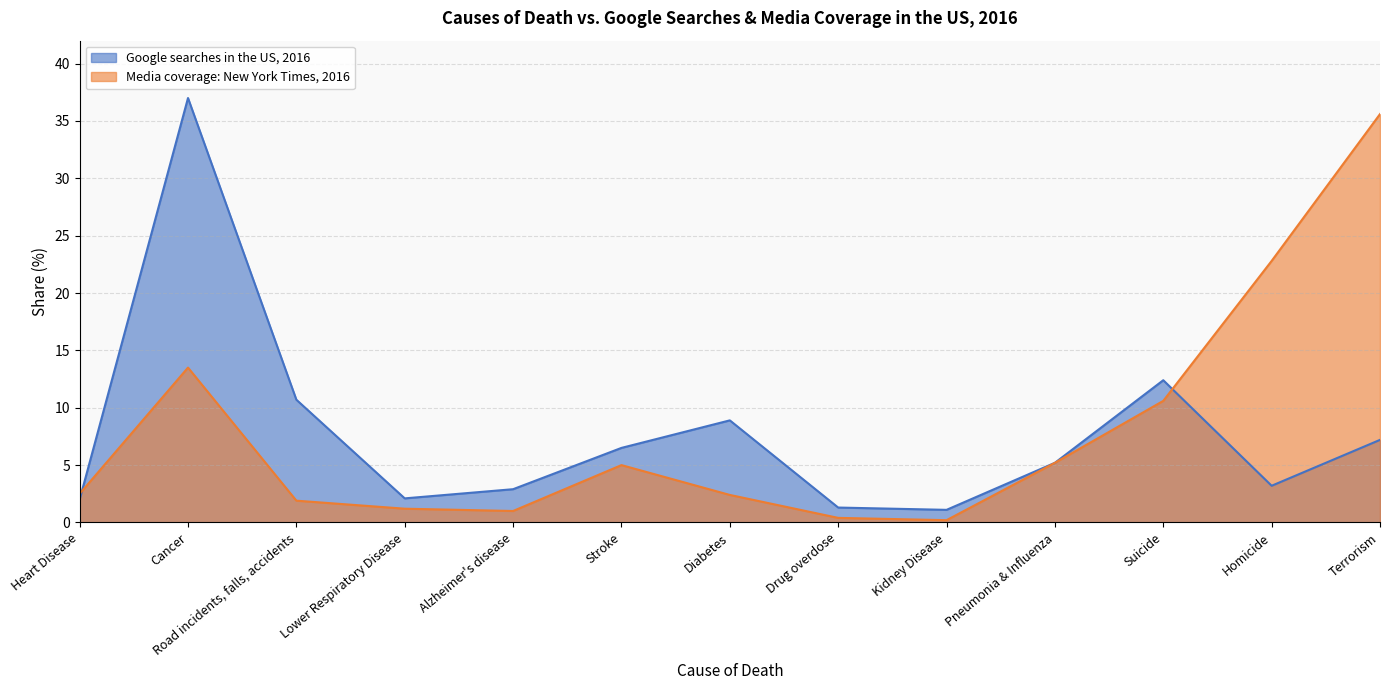

What is the sum of the Media coverage: New York Times, 2016 values at Terrorism and Alzheimer's disease?

36.6